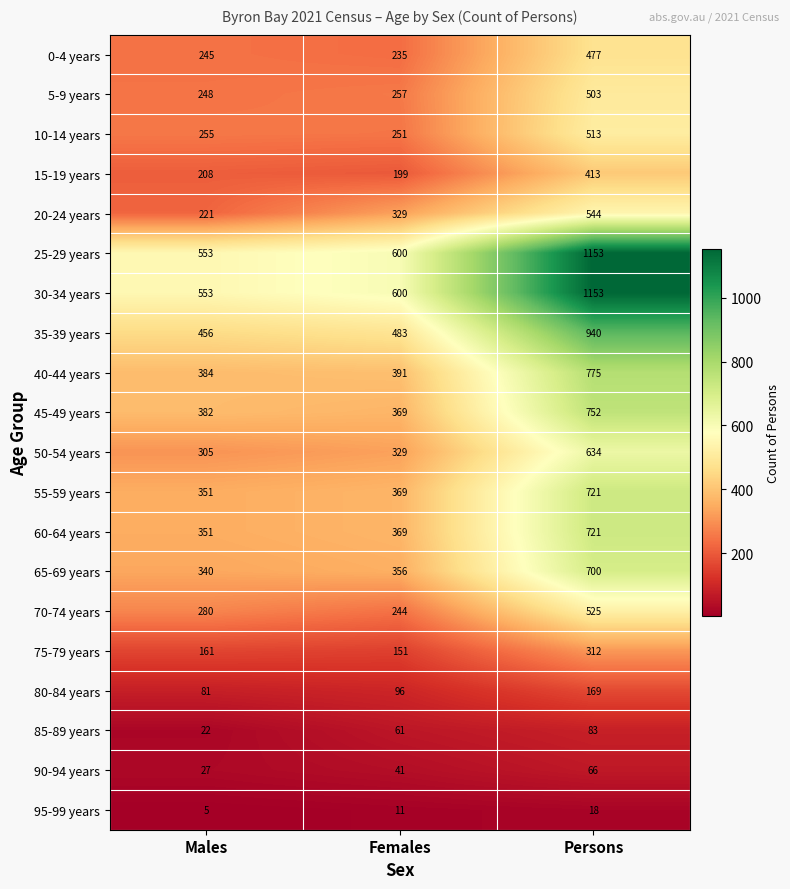

Between Males and Females, which series saw the biggest shift?

20-24 years